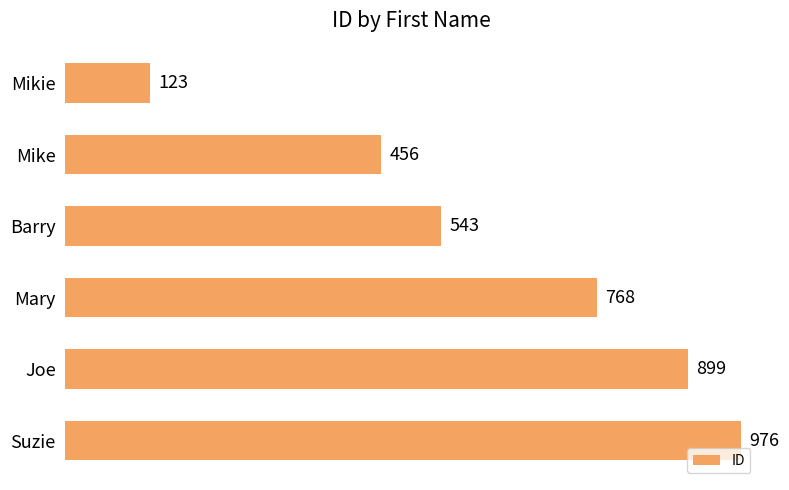

Where is the data nearest to the value 549?

Barry